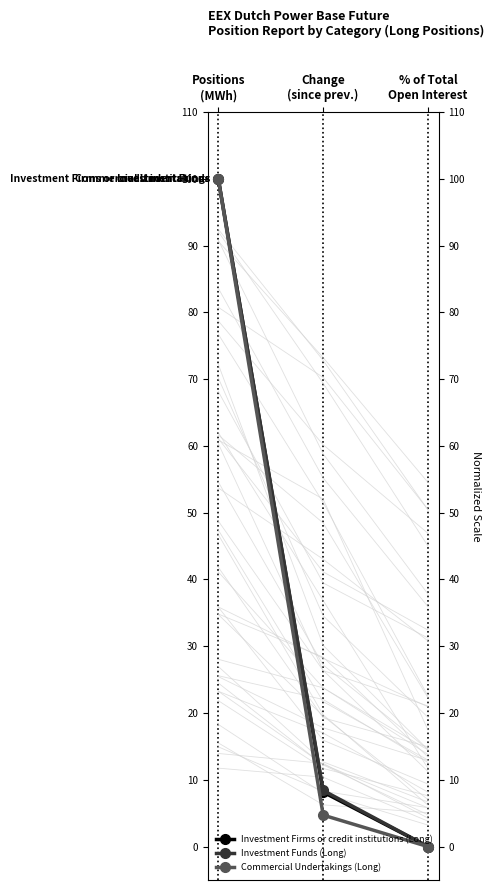

Between Change
(since prev.) and % of Total
Open Interest, which is larger?

Change
(since prev.)